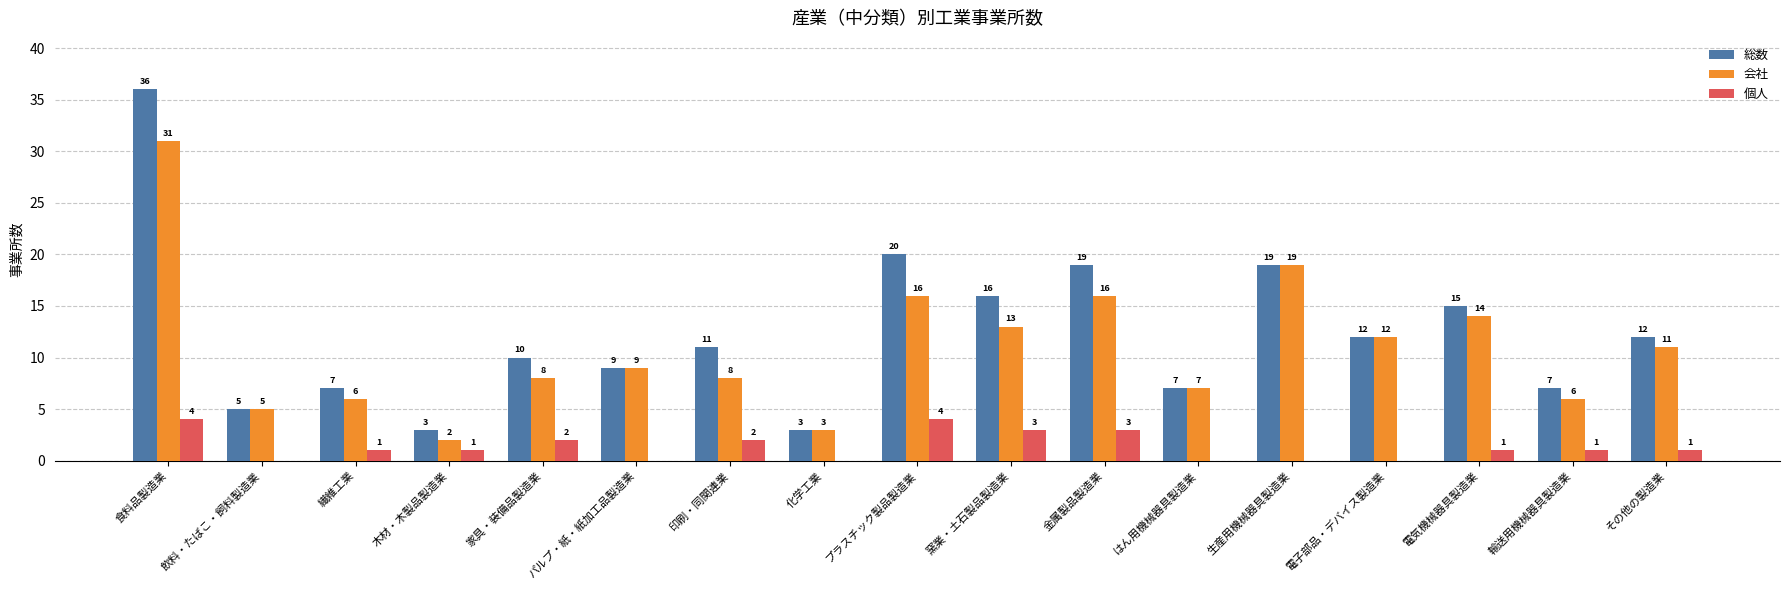

Reading left to right, list all the values displayed in this chart.

総数: 36	5	7	3	10	9	11	3	20	16	19	7	19	12	15	7	12
会社: 31	5	6	2	8	9	8	3	16	13	16	7	19	12	14	6	11
個人: 4	0	1	1	2	0	2	0	4	3	3	0	0	0	1	1	1